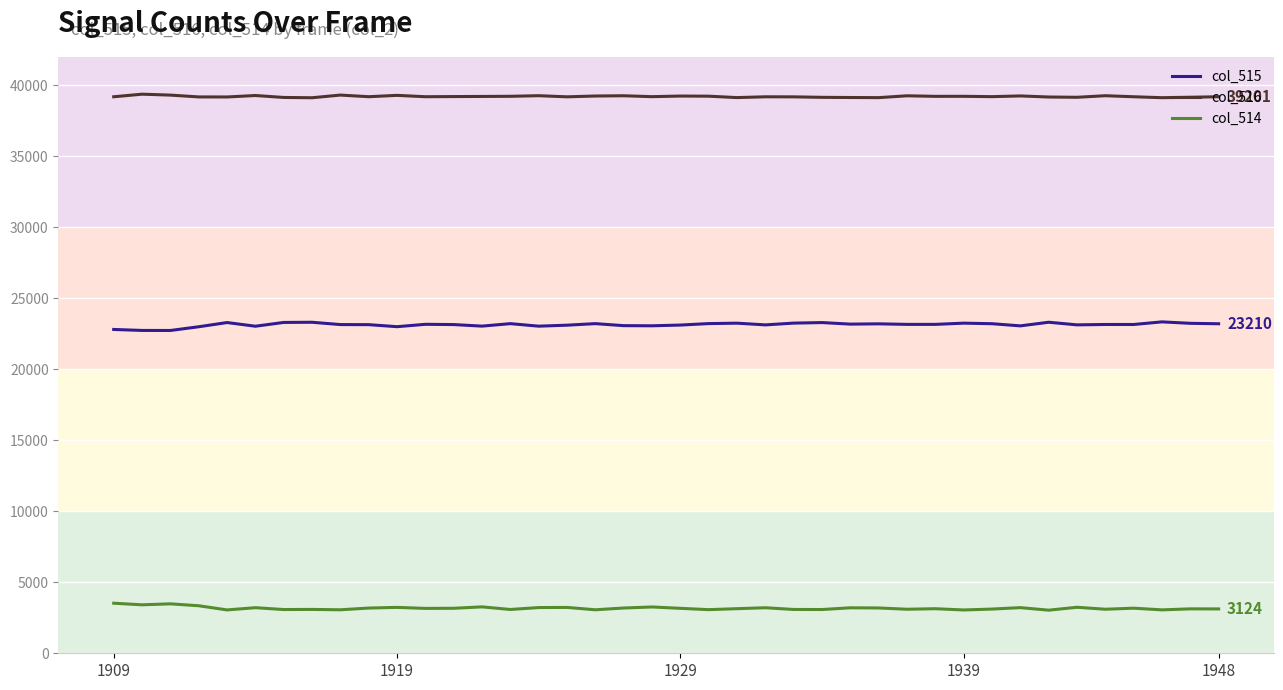

What is the difference between the highest and lowest values at 1929?

36084